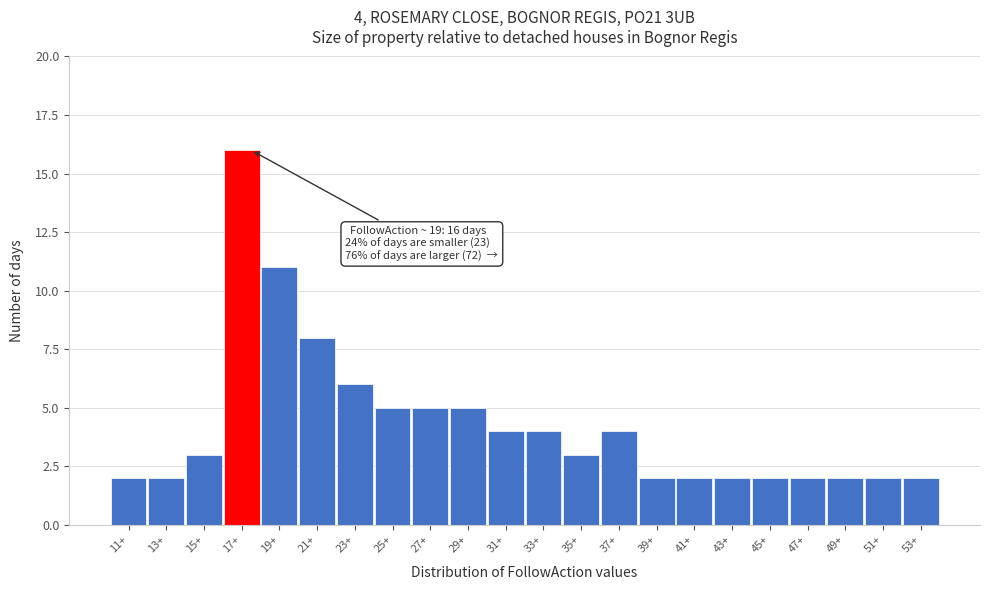

Reading left to right, what are all the values shown in this chart?

2	2	3	16	11	8	6	5	5	5	4	4	3	4	2	2	2	2	2	2	2	2